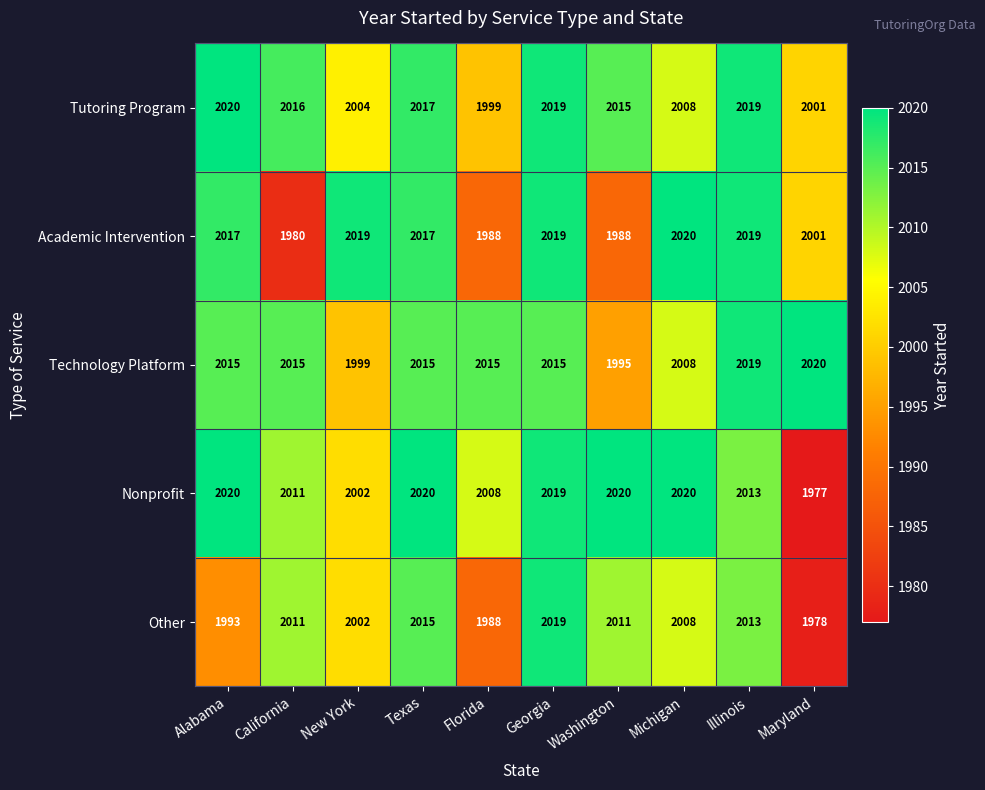

The Technology Platform series shows 470 at New York. True or false?

False